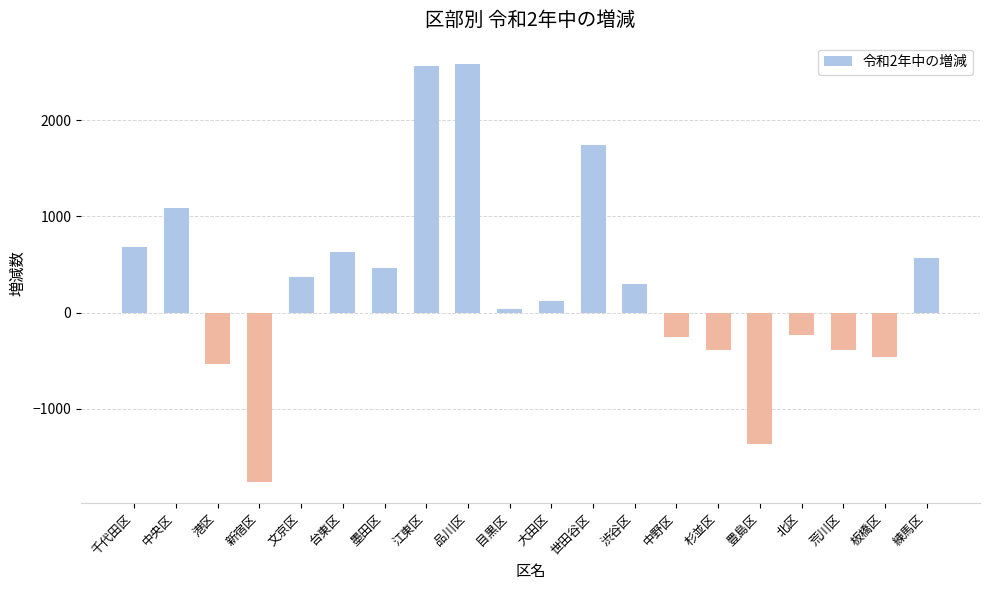

What is the change in value from 豊島区 to 板橋区?

+904